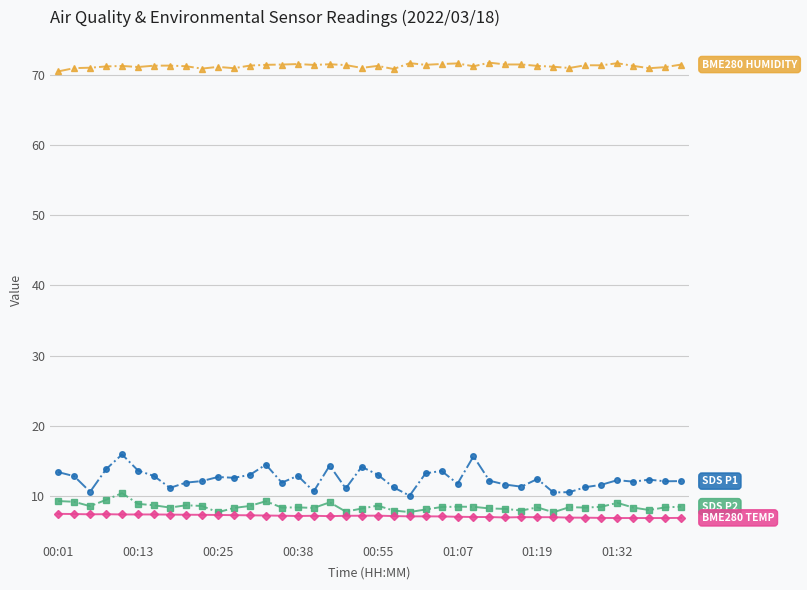

What is the smallest value displayed?

6.8